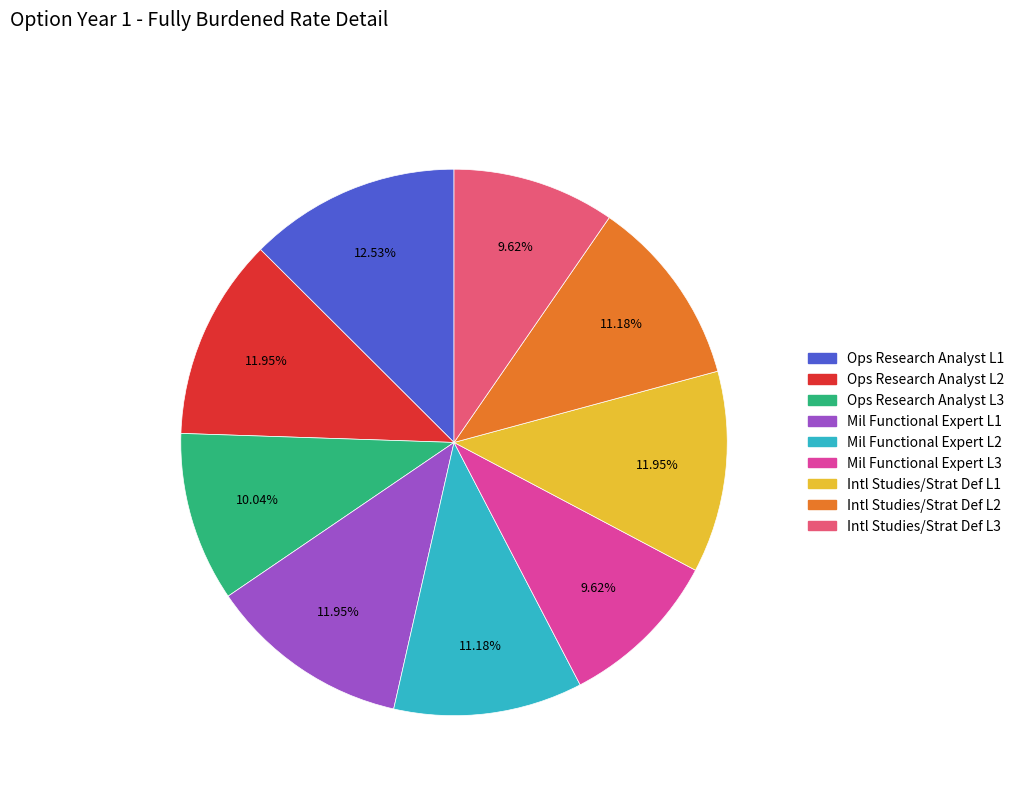

Is there a majority slice in this chart?

No